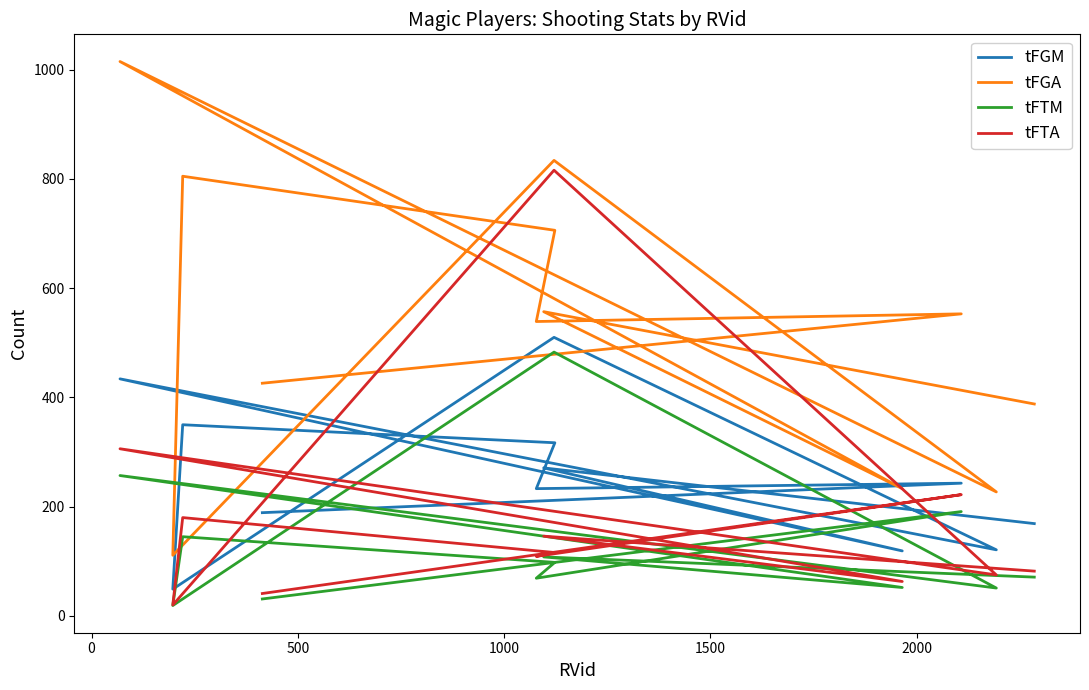

What is the value of the tFGA point at the 11th from the left?

553